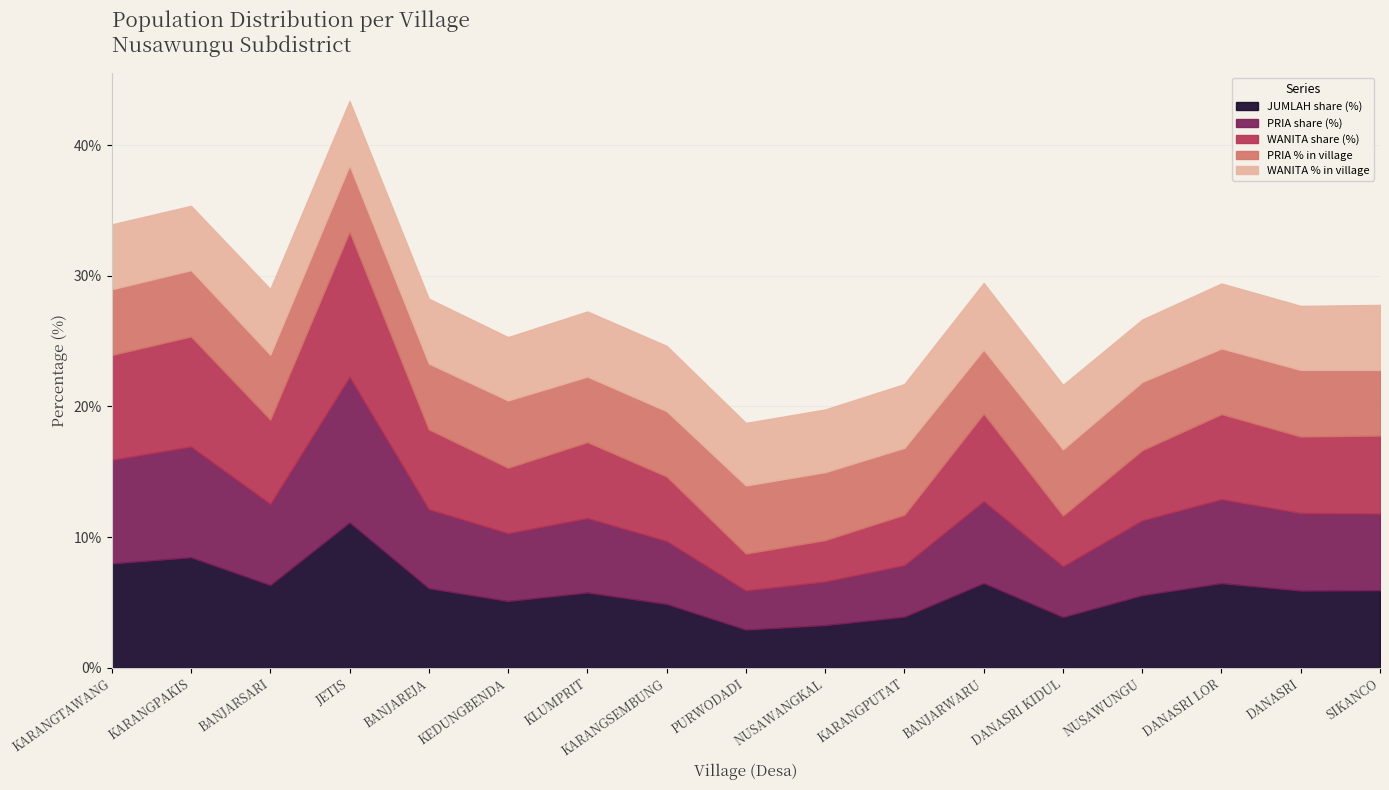

What is the highest value of the JUMLAH share (%) series?

11.1